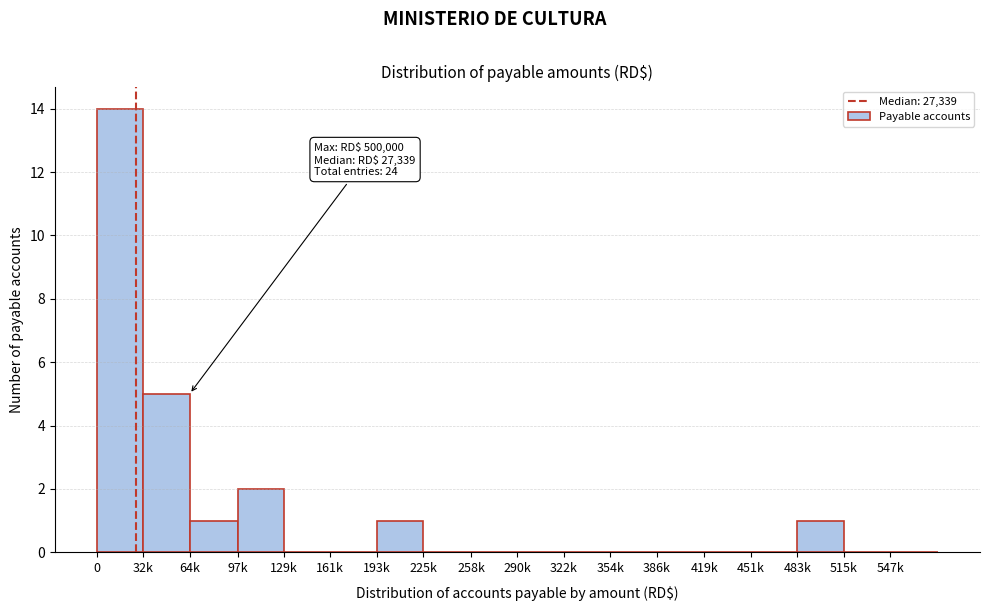

Reading left to right, list all the values displayed in this chart.

0=14	32k=5	64k=1	97k=2	129k=0	161k=0	193k=1	225k=0	258k=0	290k=0	322k=0	354k=0	386k=0	419k=0	451k=0	483k=1	515k=0	547k=0